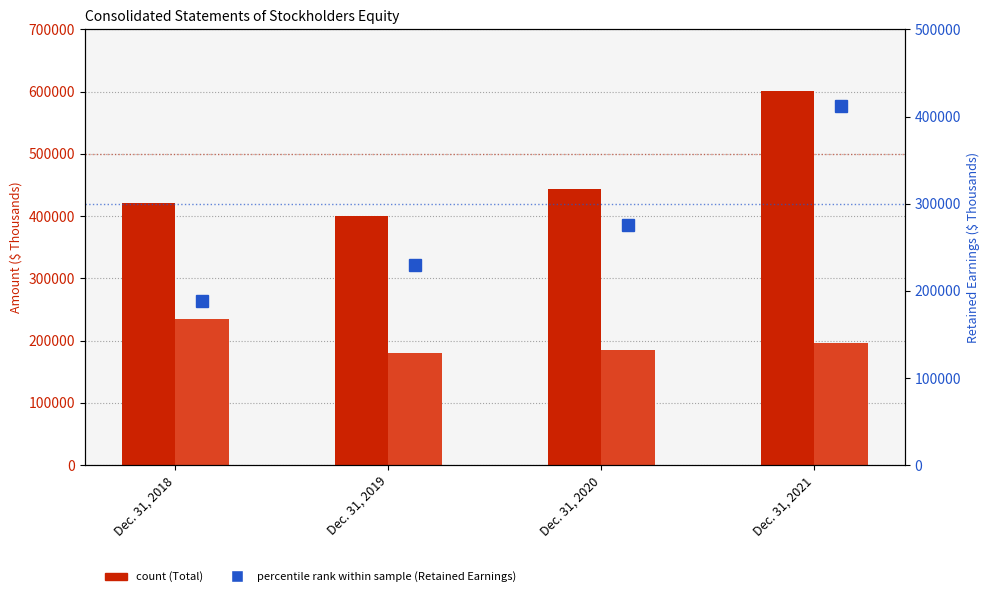

What is the maximum value shown in the chart?

601190